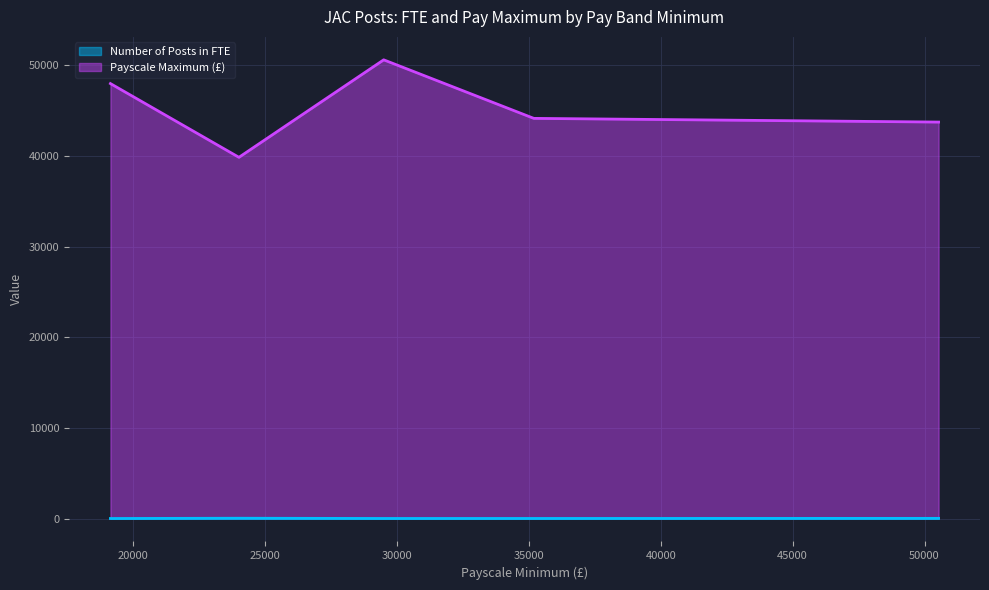

What is the difference between the maximum and minimum values in the Number of Posts in FTE series?

29.5